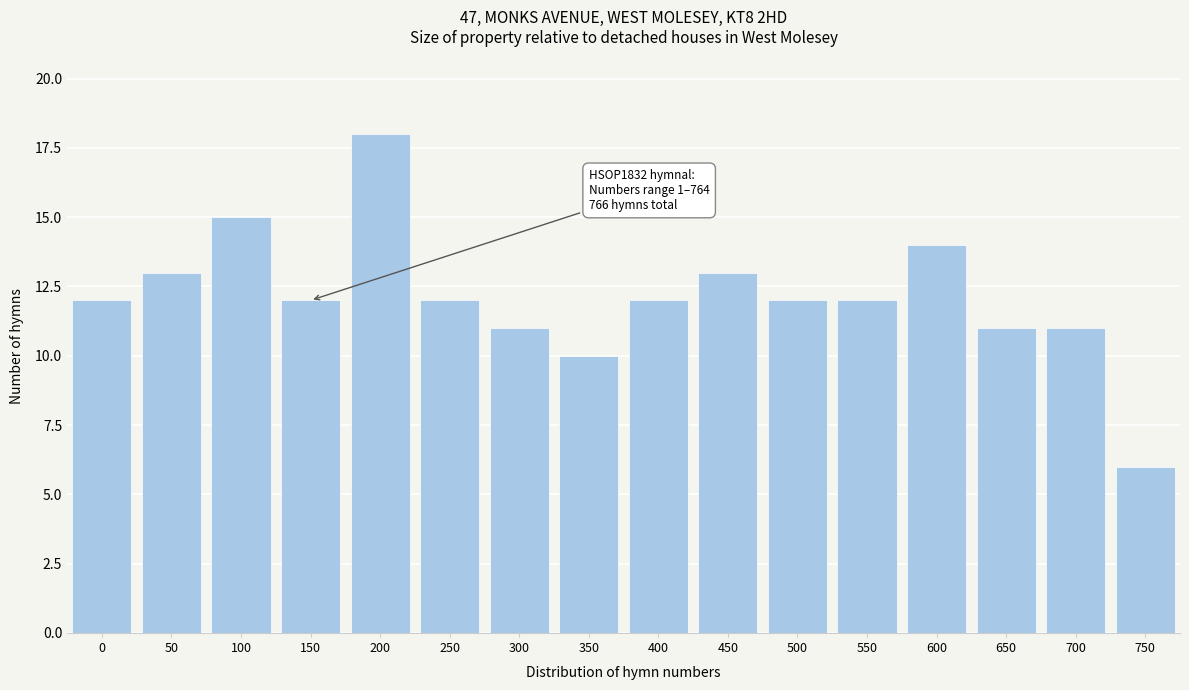

Reading left to right, transcribe all the data shown in this chart.

0=12	50=13	100=15	150=12	200=18	250=12	300=11	350=10	400=12	450=13	500=12	550=12	600=14	650=11	700=11	750=6